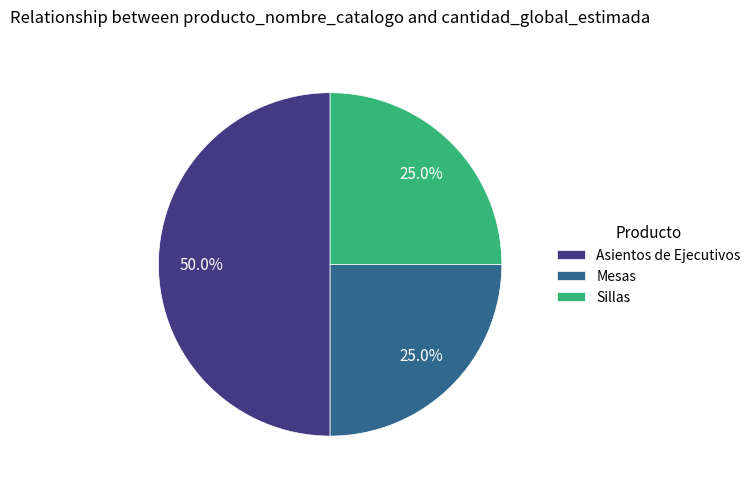

How many segments does this pie chart have?

3